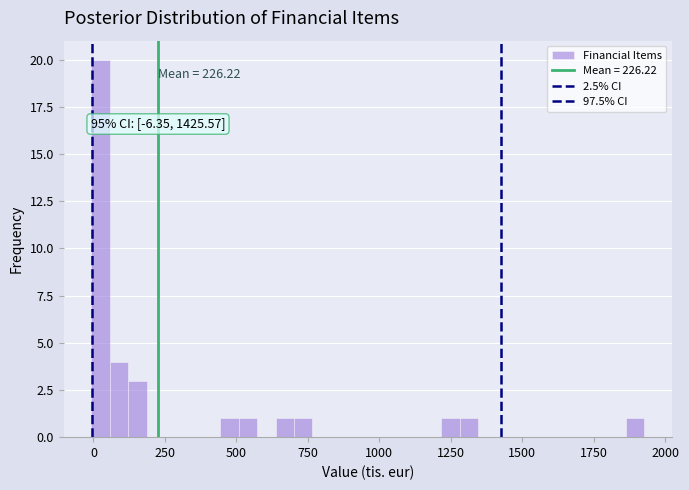

Read against the x-axis, roughly where is the centre of the tallest bar?

0